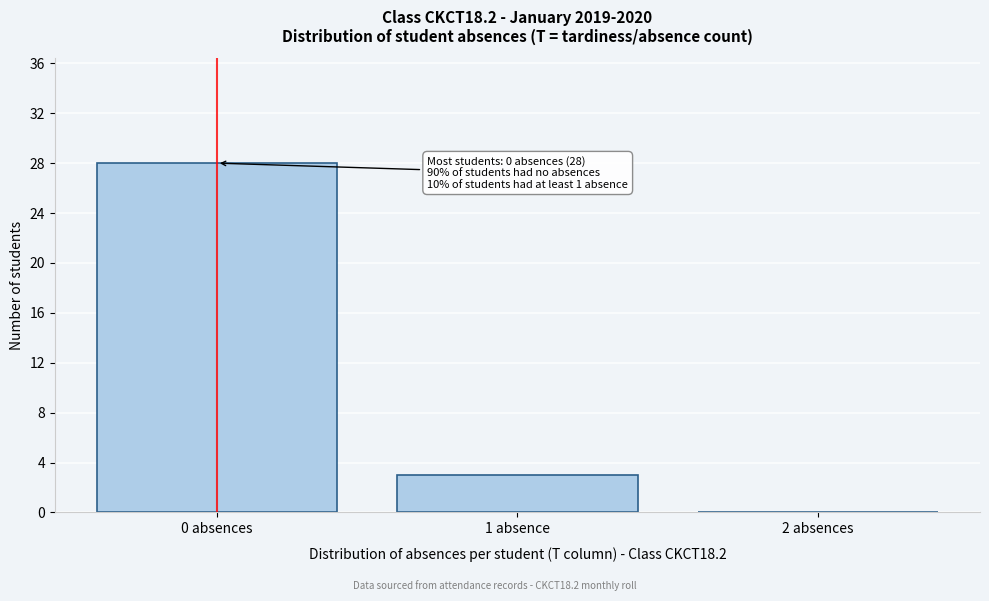

Reading right to left, what are all the values shown in this chart?

2 absences=0	1 absence=3	0 absences=28